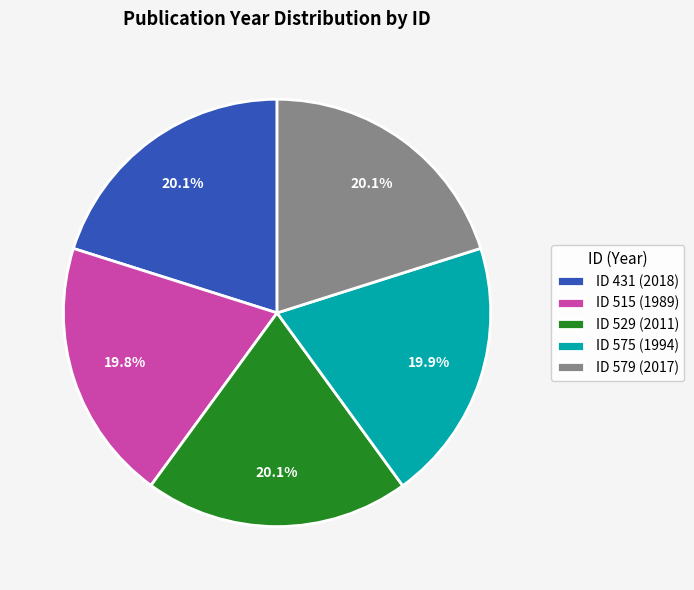

Approximately how many times larger is the value at ID 515 (1989) compared to ID 579 (2017)?

1.0